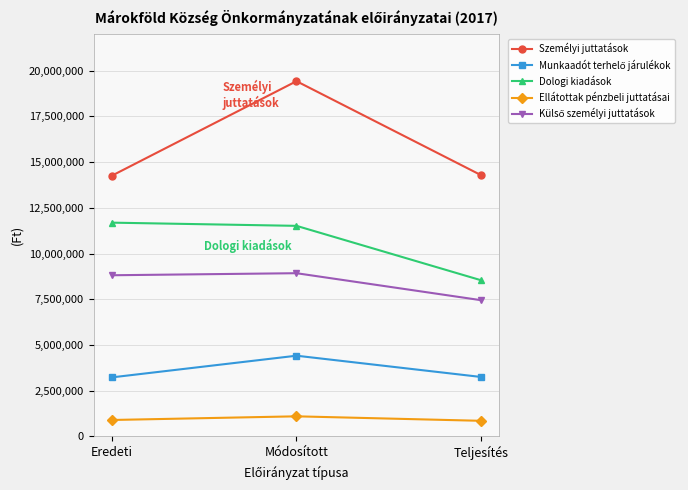

The Ellátottak pénzbeli juttatásai series shows 1885784 at Módosított. True or false?

False